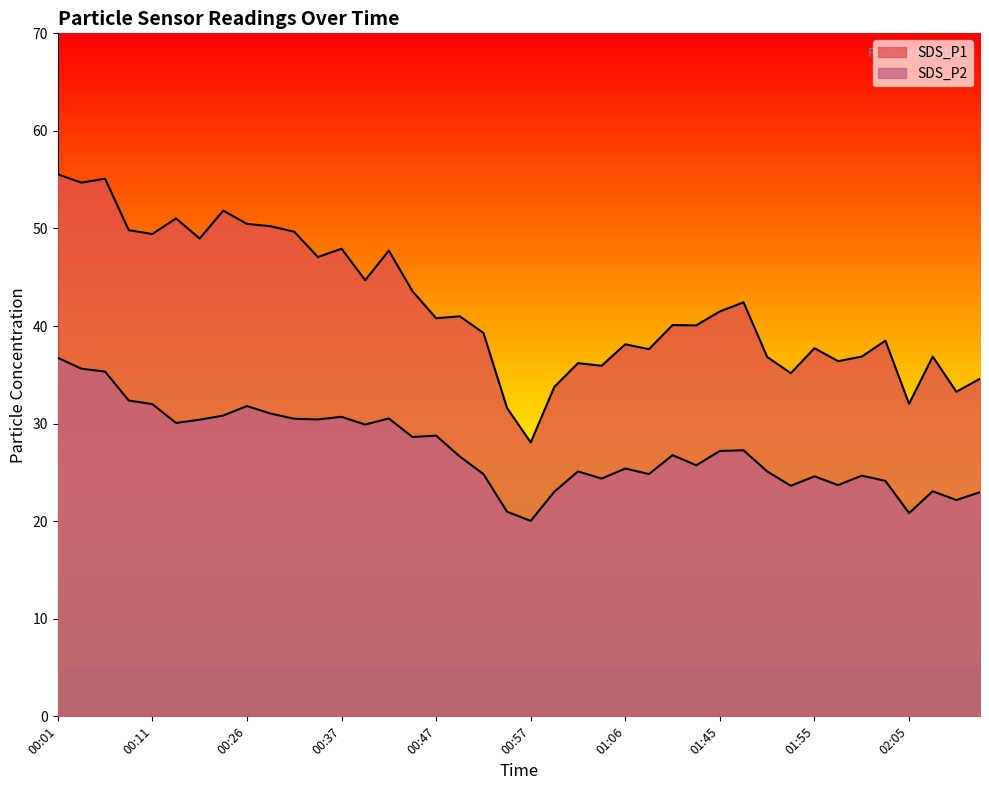

The SDS_P1 series shows 36.7 at 00:04. True or false?

False